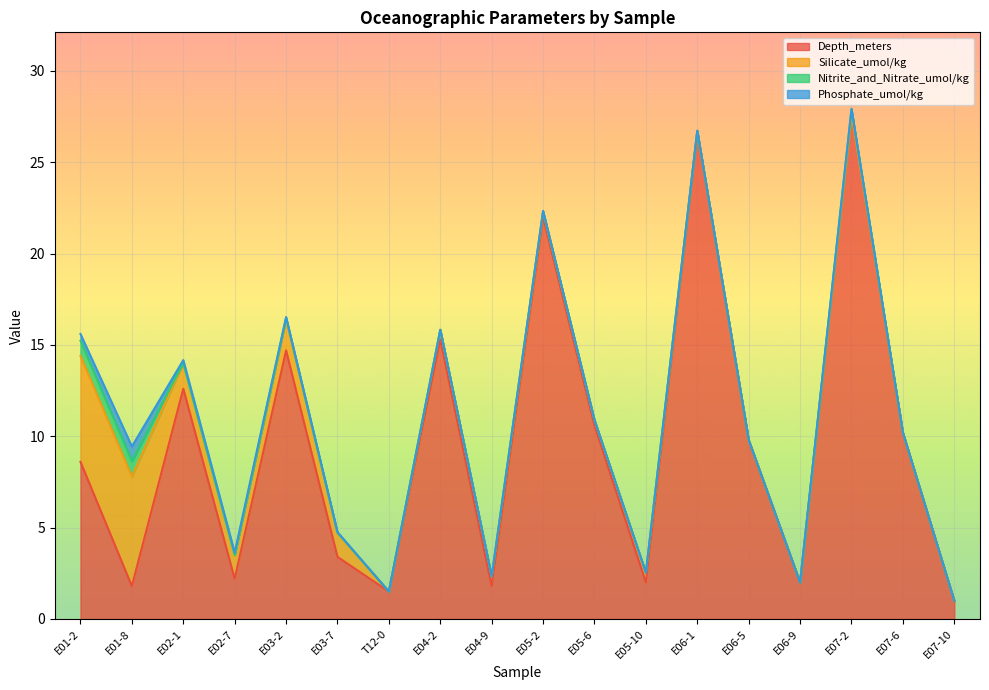

What is the sum of the Nitrite_and_Nitrate_umol/kg values at E05-10 and E03-2?

0.1